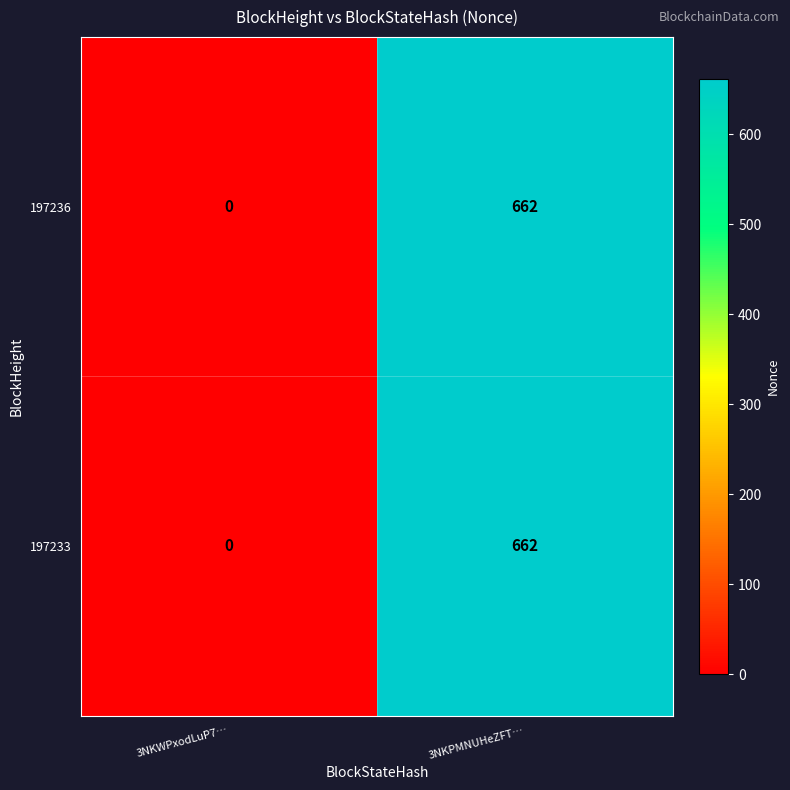

Which label corresponds to the largest value in the chart?

3NKPMNUHeZFT…